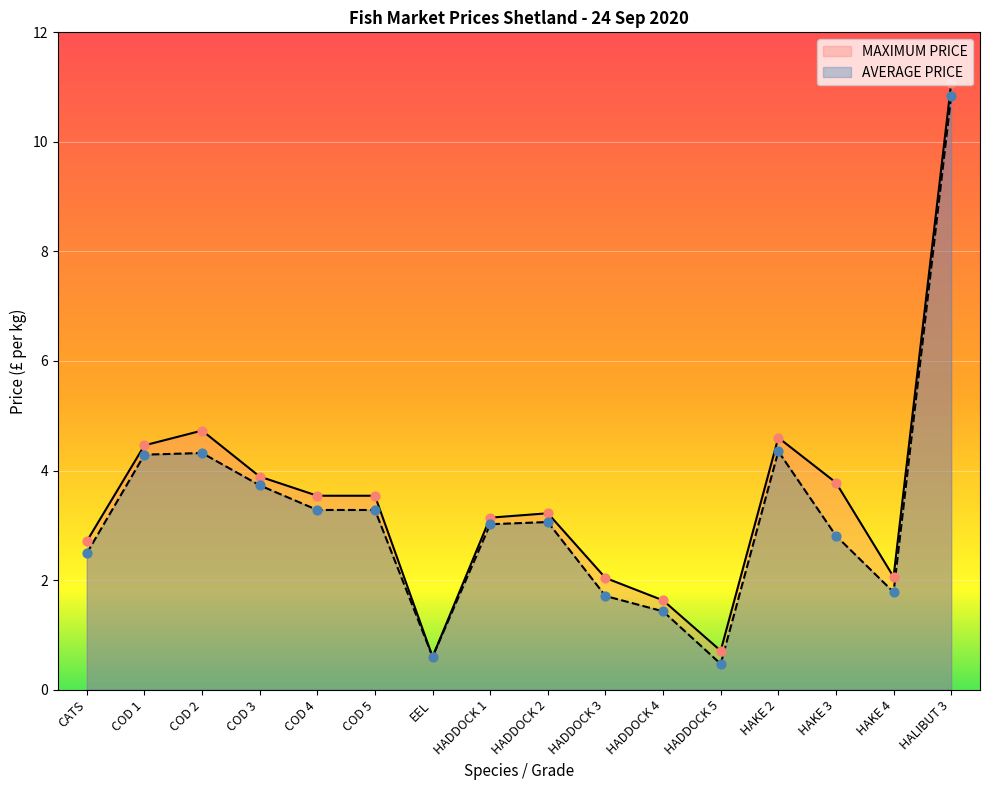

At how many categories does at least one series exceed 9?

1